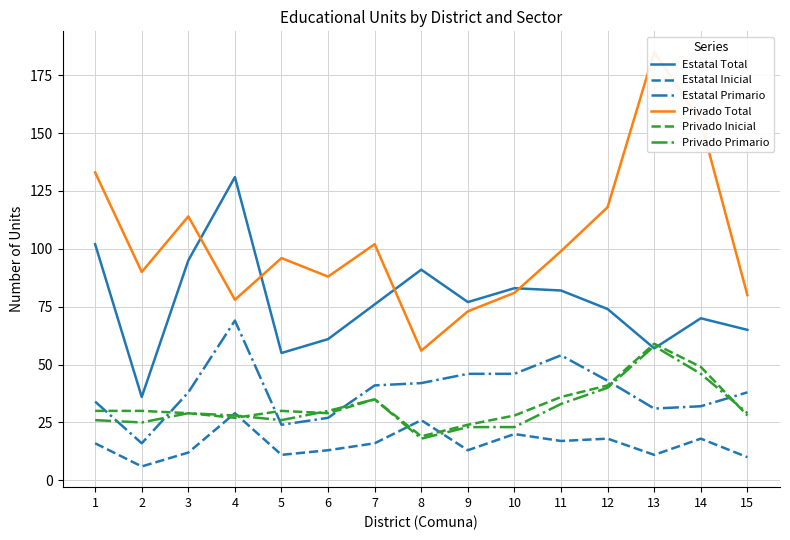

At how many categories does at least one series exceed 69?

15